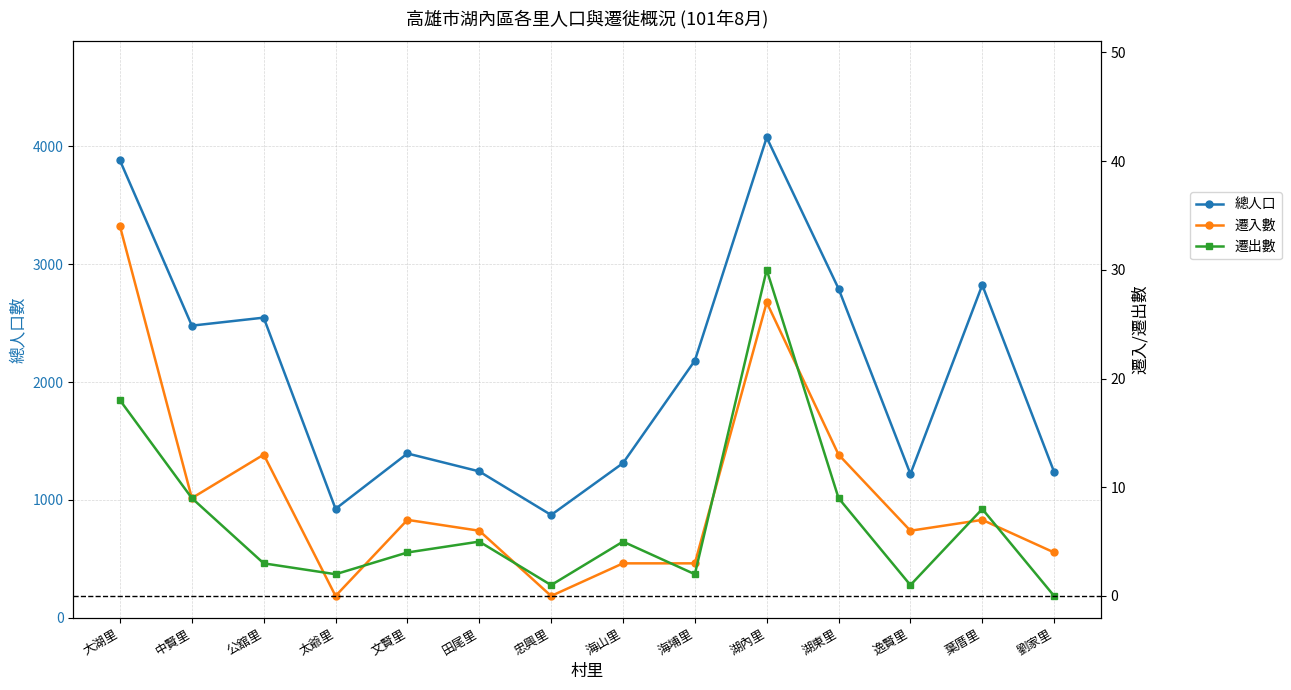

Is it true that 遷出數 equals 1 at 文賢里?

False